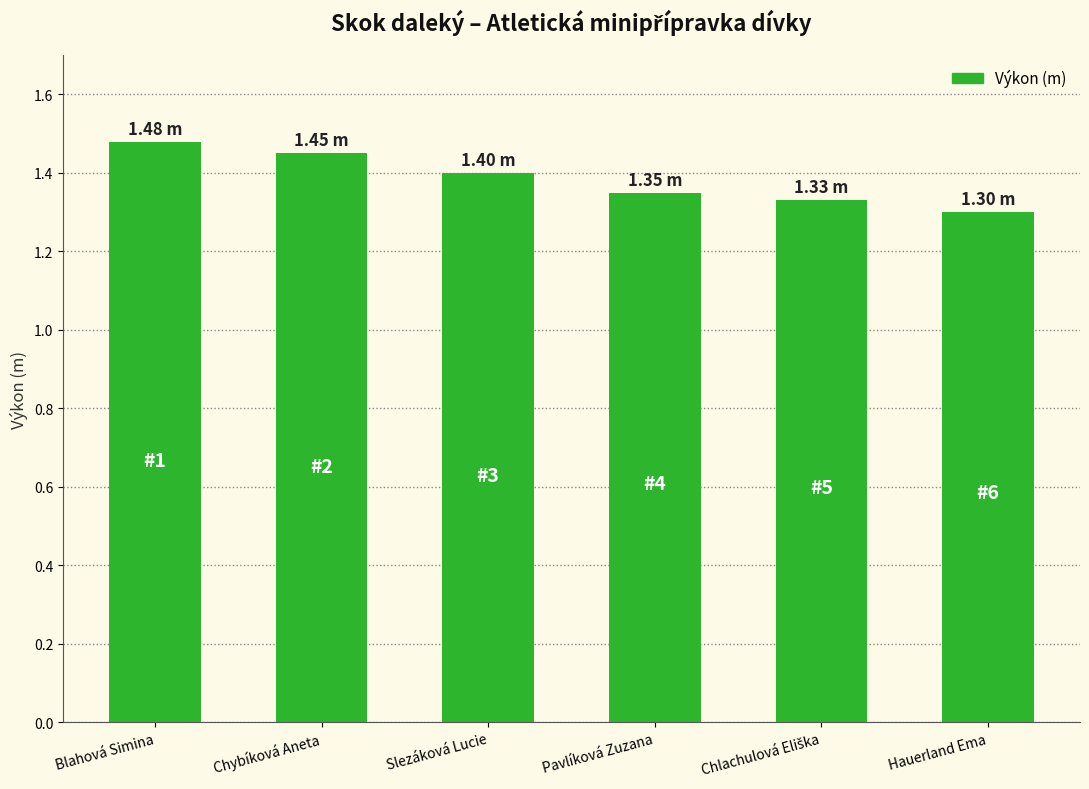

What is the sum of all values?

8.3